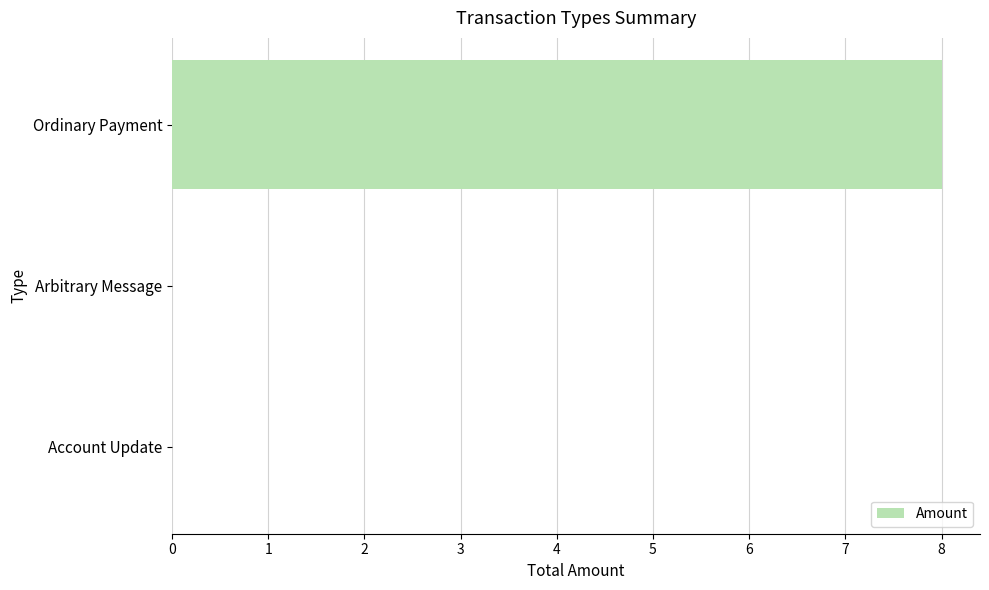

What is the sum of the values at Arbitrary Message and Ordinary Payment?

8